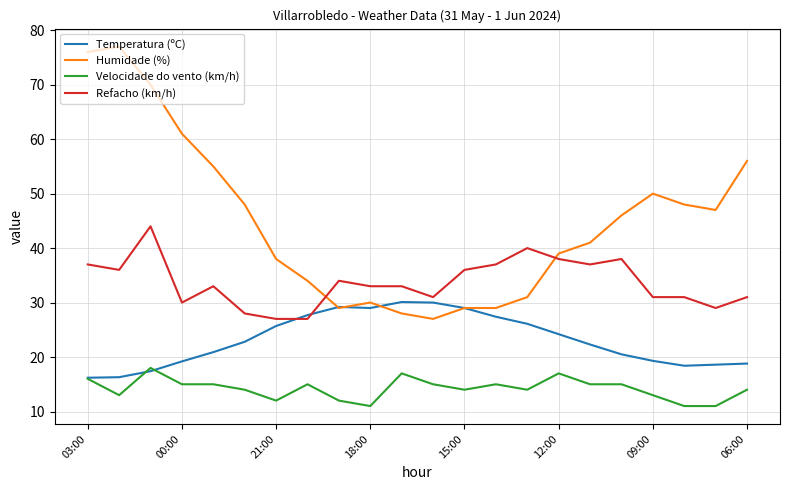

What is the greatest value displayed?

77.0